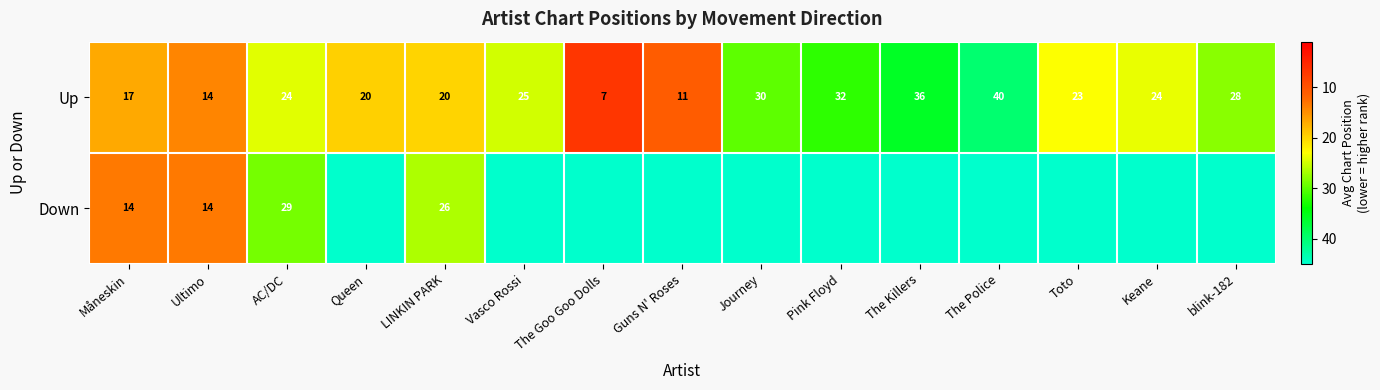

Is it true that Up equals 8.7 at LINKIN PARK?

False